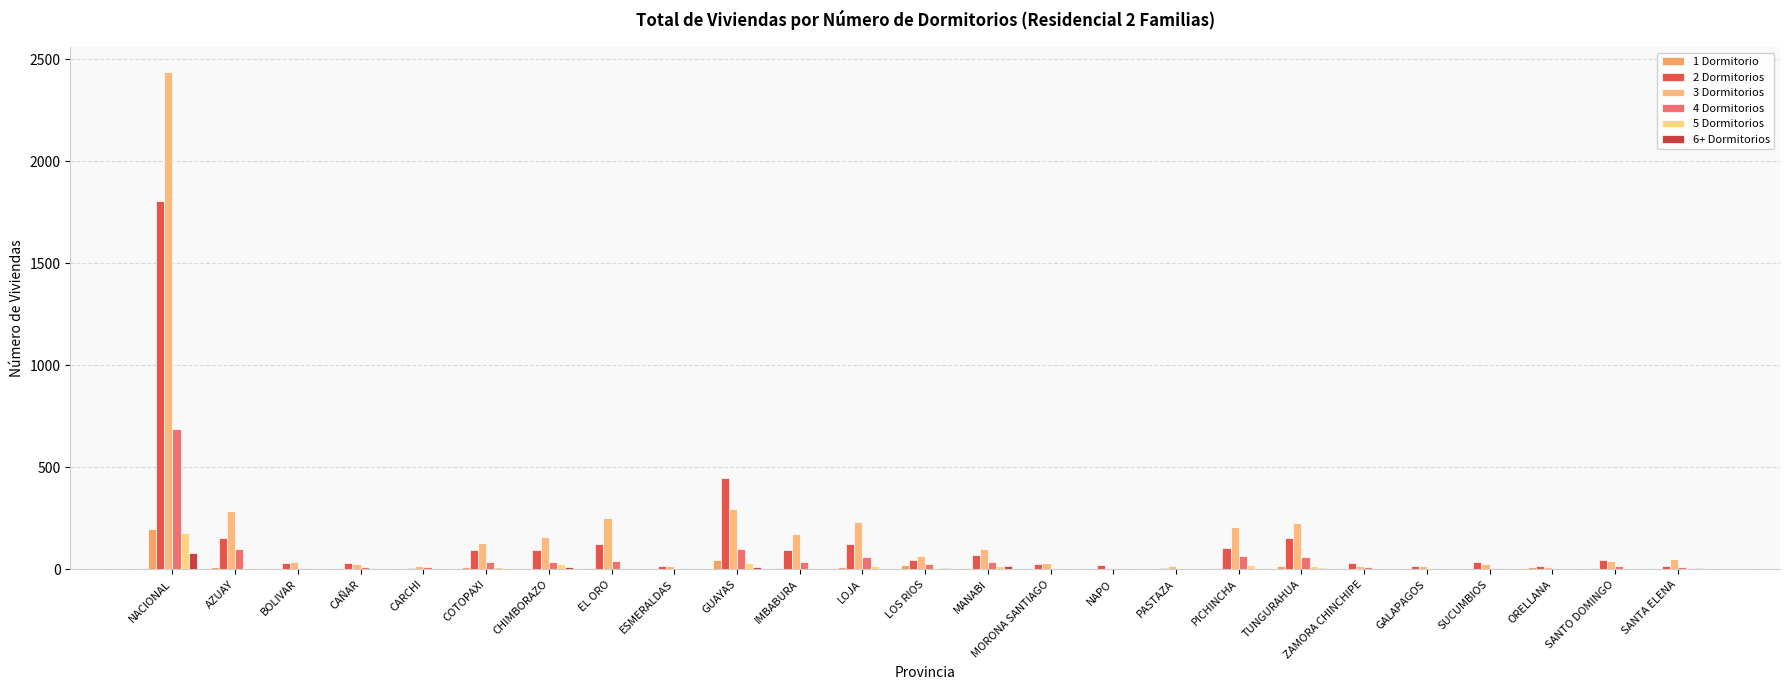

What is the maximum value for 2 Dormitorios?

1808